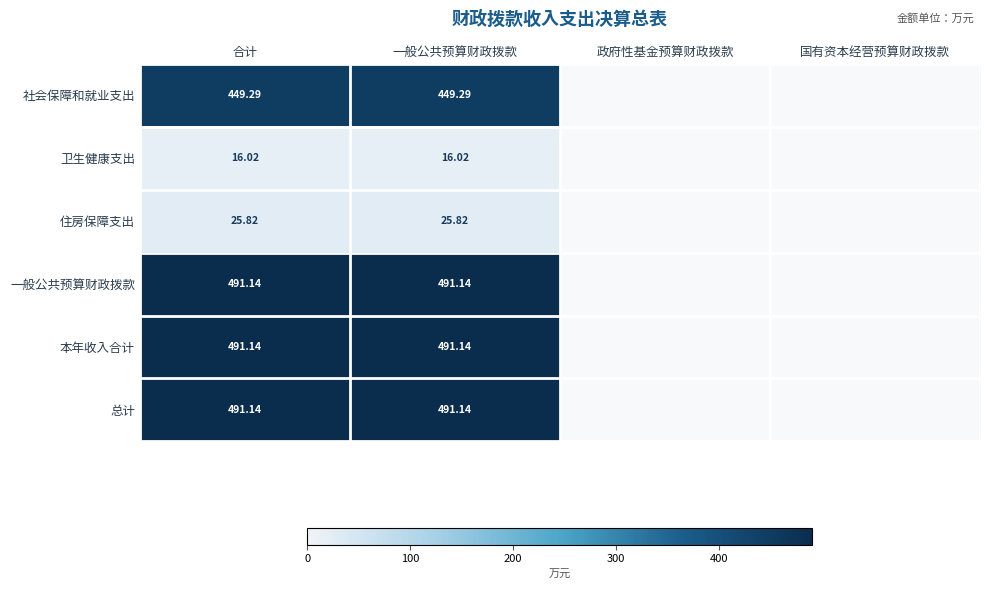

Is the value of 卫生健康支出 at 合计 greater than the value of 本年收入合计 at 一般公共预算财政拨款?

No